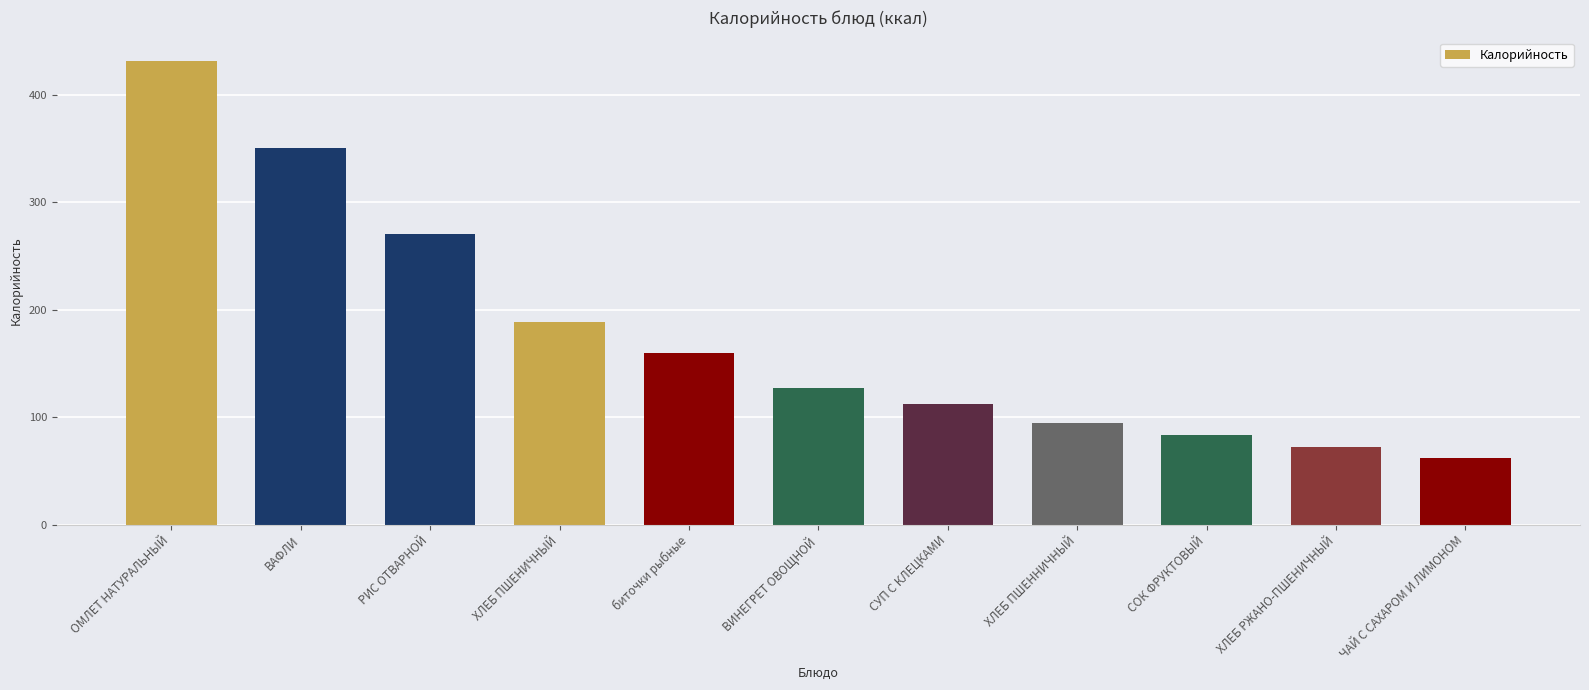

What is the label of the 5th bar from the left?

биточки рыбные